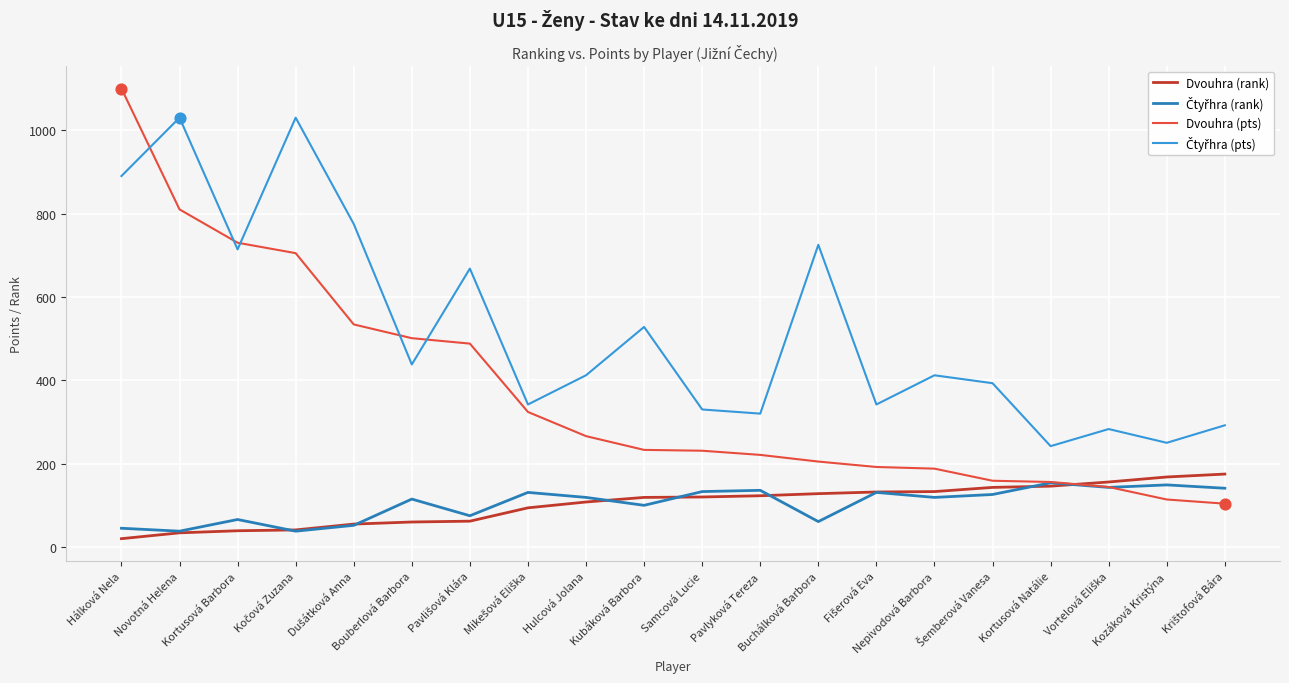

What is the difference between the highest and lowest values at Nepivodová Barbora?

293